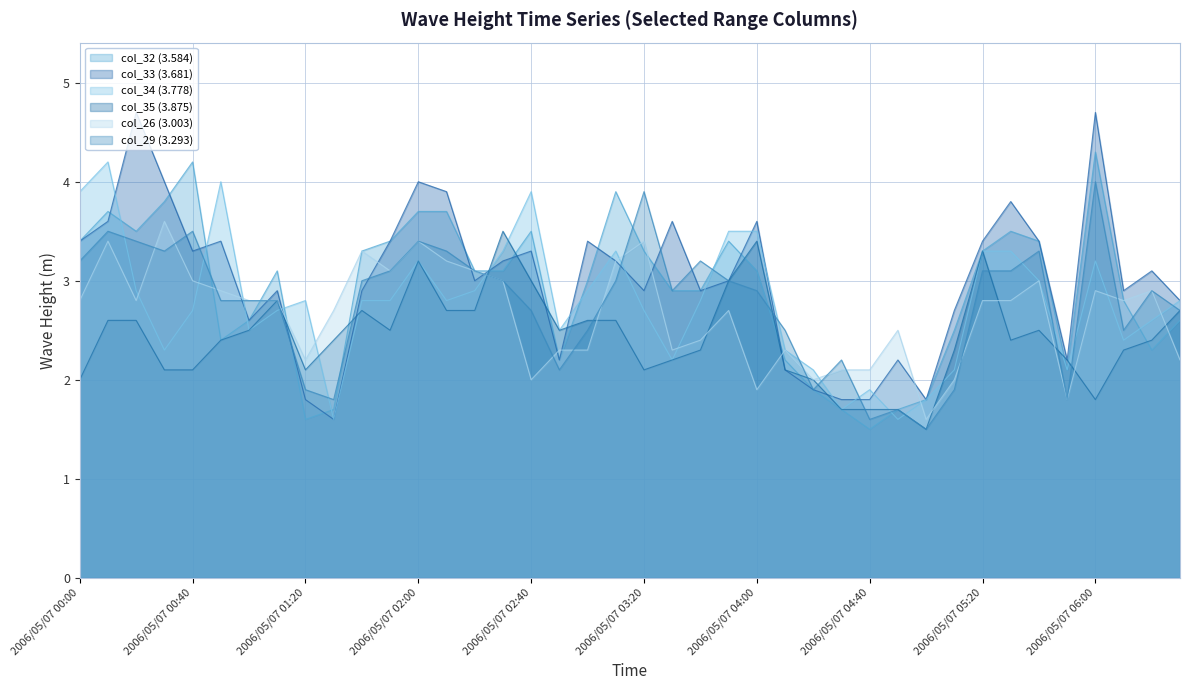

Does the chart display data point markers on the line(s)?

No